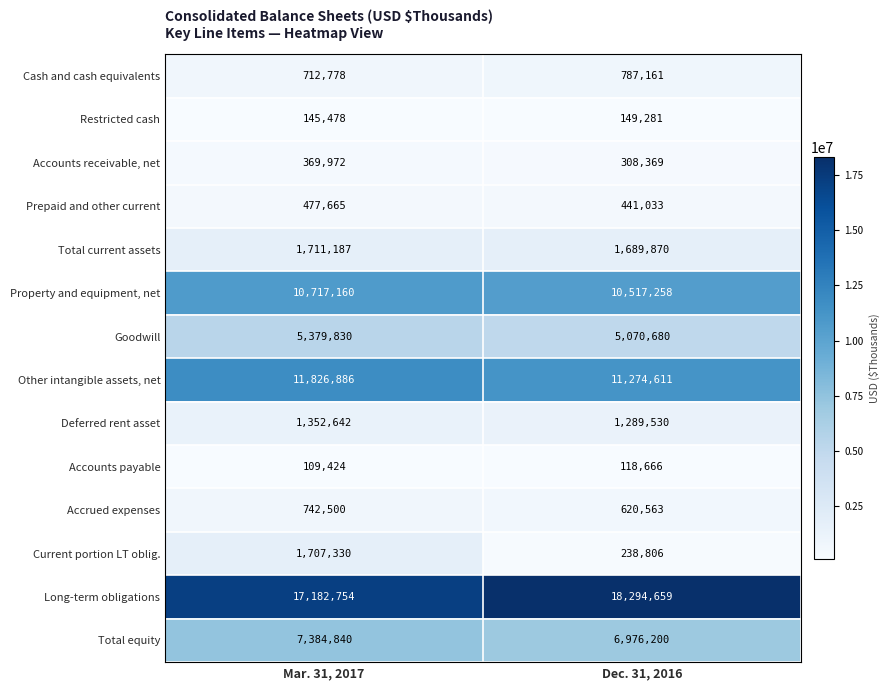

At how many categories does at least one series exceed 6739050?

2